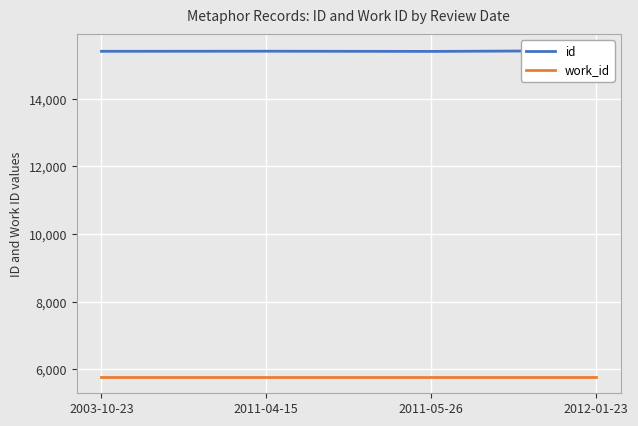

List the labels in order of work_id value, largest first.

2003-10-23, 2011-04-15, 2011-05-26, 2012-01-23